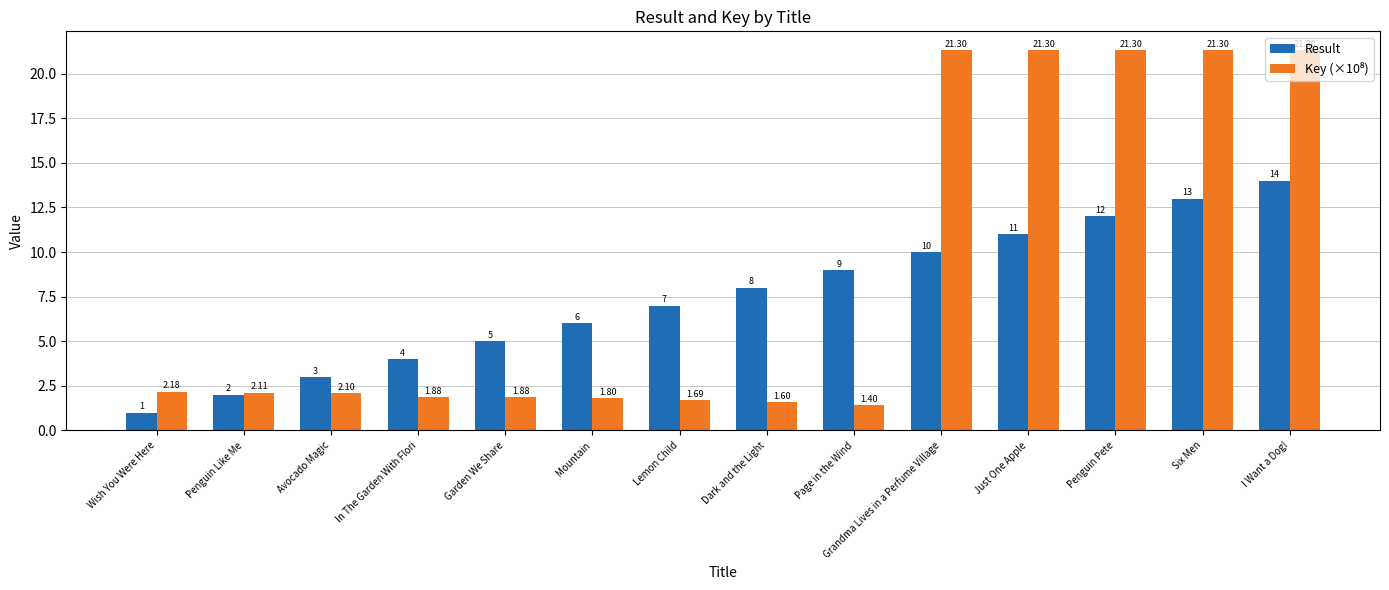

Where is Result nearest to the value 7?

Lemon Child